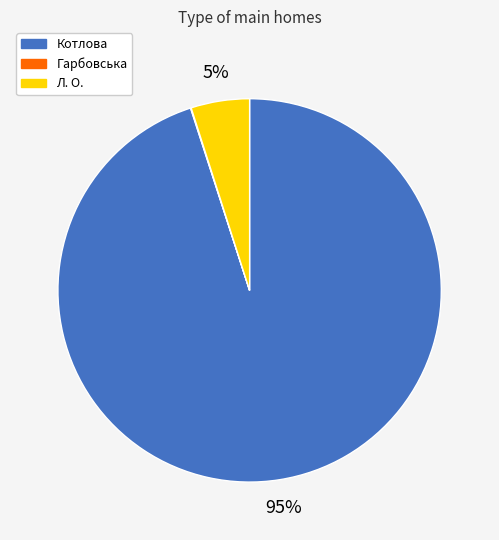

True or false: Котлова accounts for 95% of the total.

True